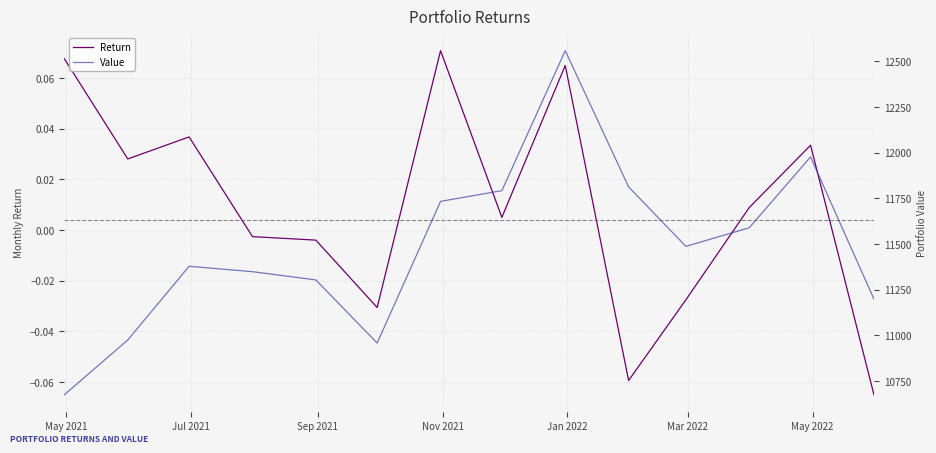

At how many categories does at least one series exceed 12325?

1